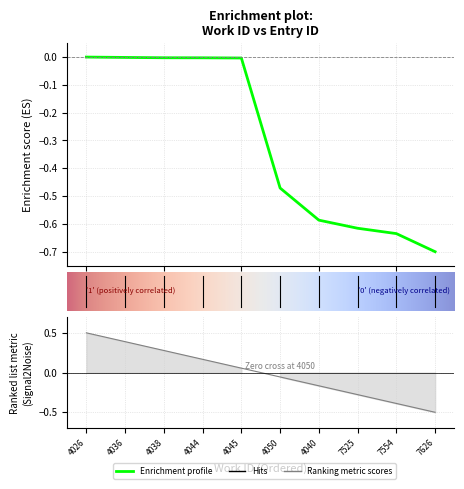

Is this an area chart (filled region under the line)?

No